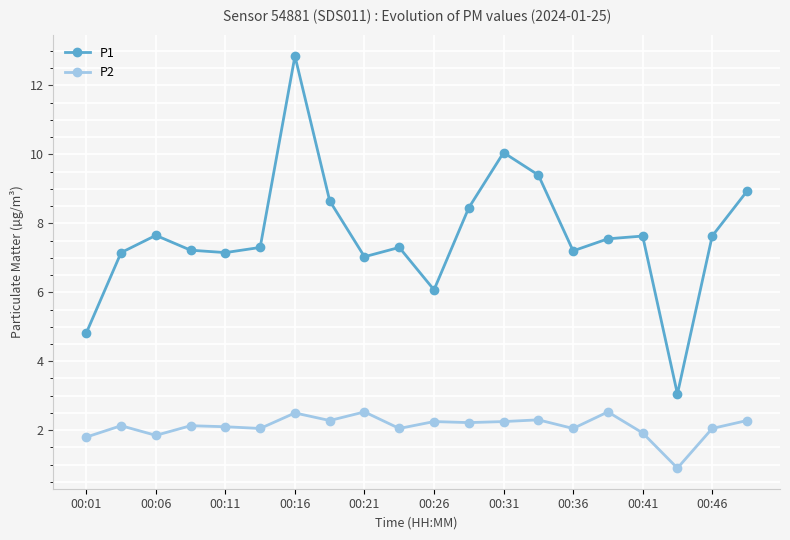

Which series has the largest range (max minus min)?

P1